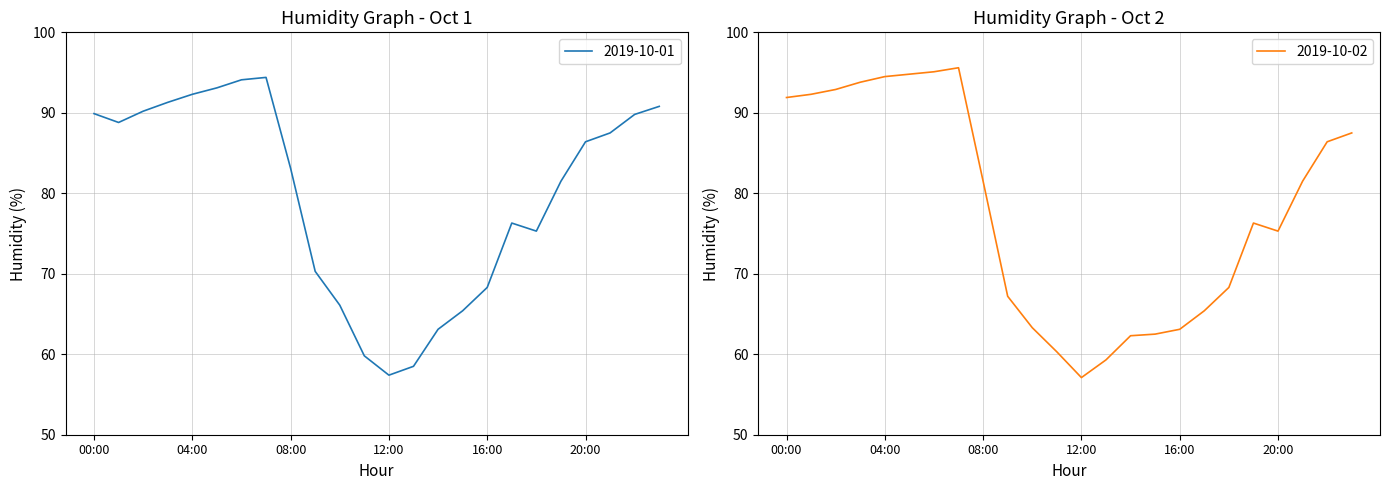

Which series has the largest total across all categories?

2019-10-01